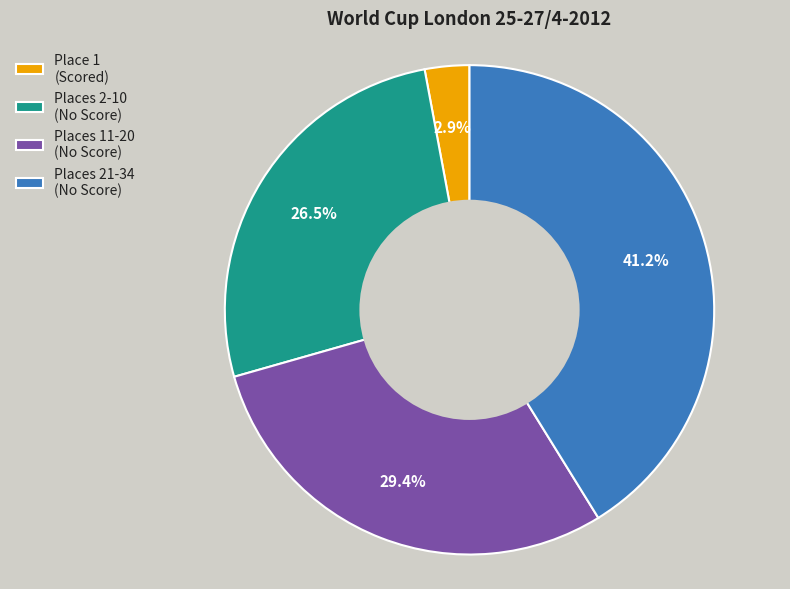

Does any single category account for the majority?

No